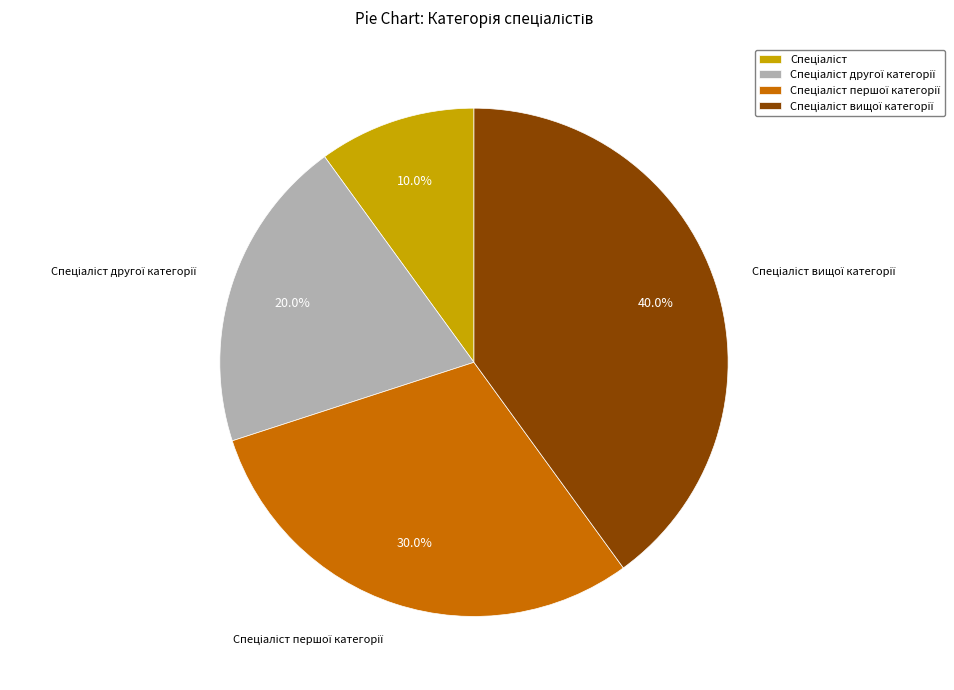

How many segments does this pie chart have?

4